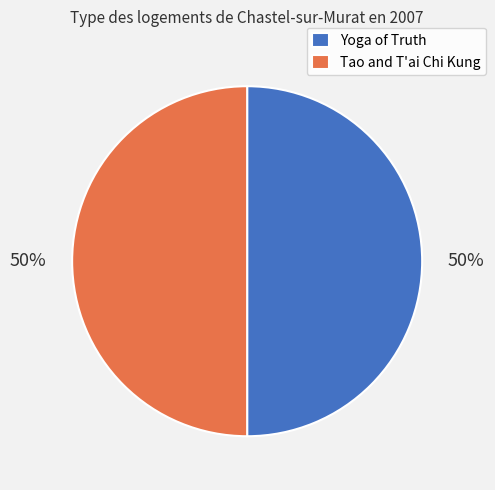

What percentage is the Yoga of Truth slice, to the nearest percent?

50%